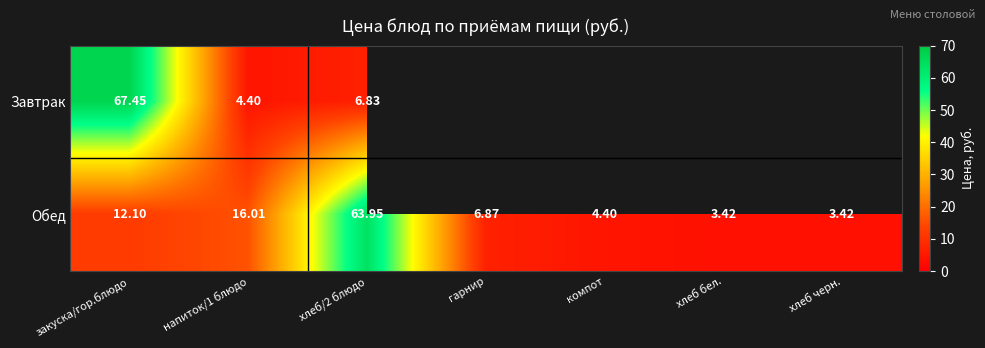

The value of Обед at закуска/гор.блюдо is 12.1. True or false?

True